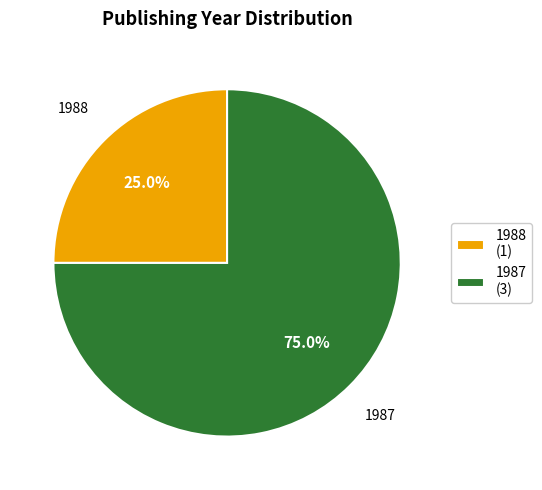

How many slices are in this pie chart?

2